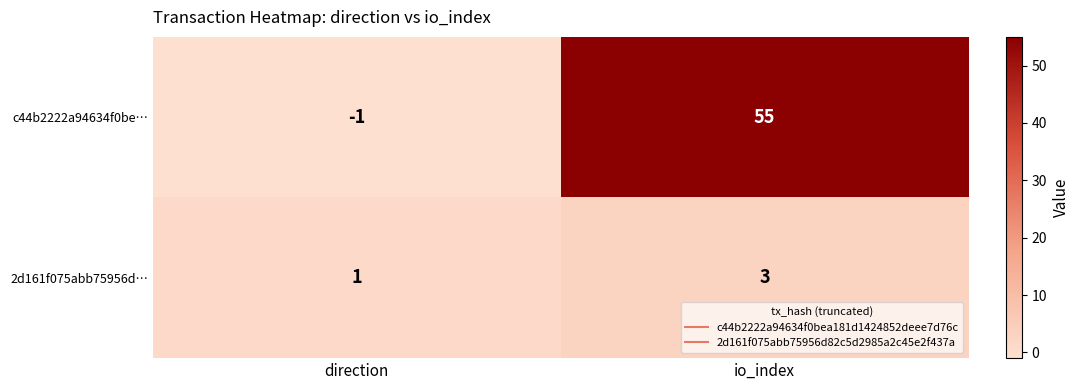

Rank the series at direction from lowest to highest value.

c44b2222a94634f0be…, 2d161f075abb75956d…